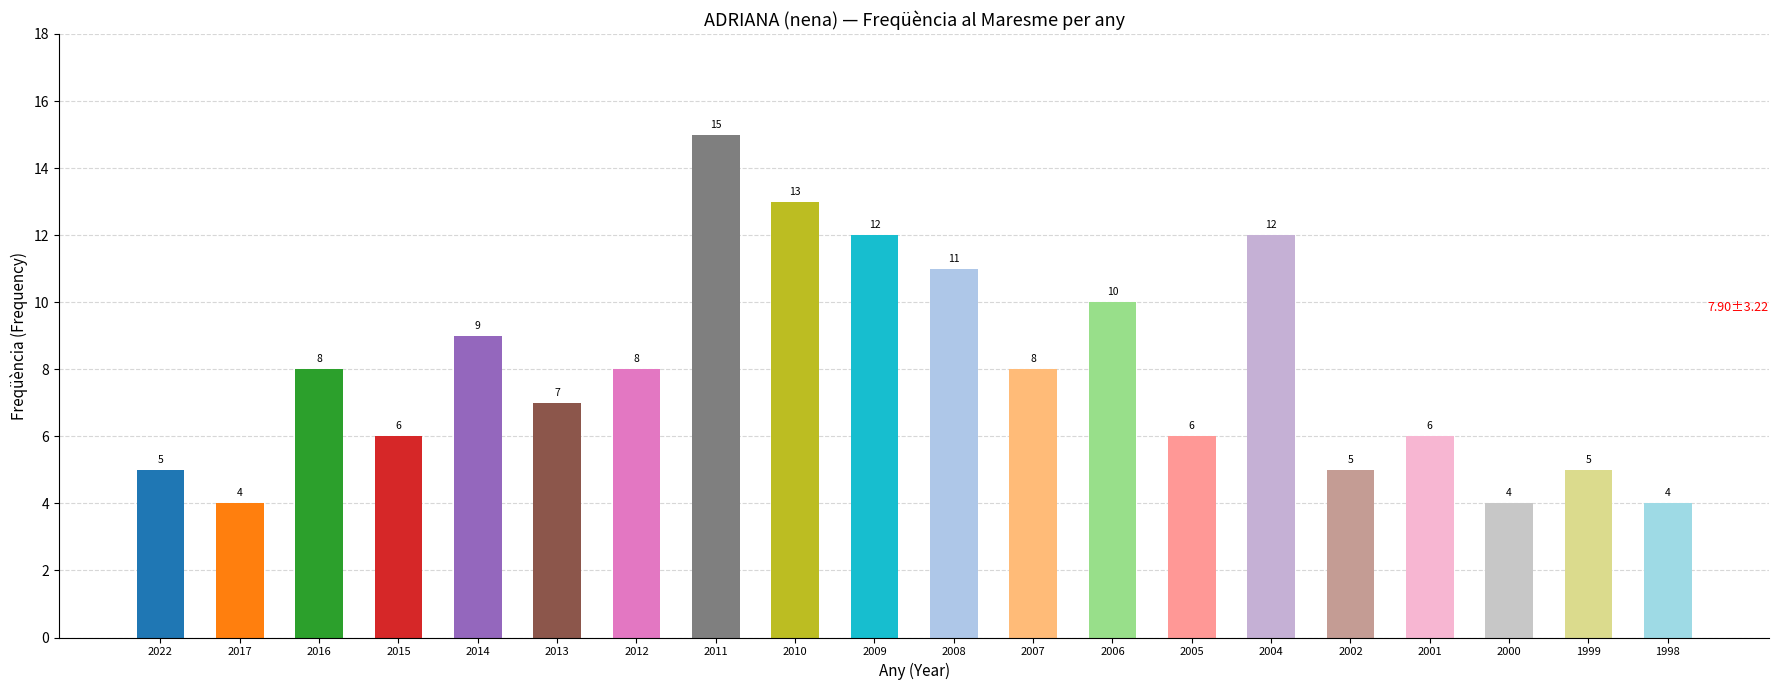

True or false: the data shows 8 at 2016.

True